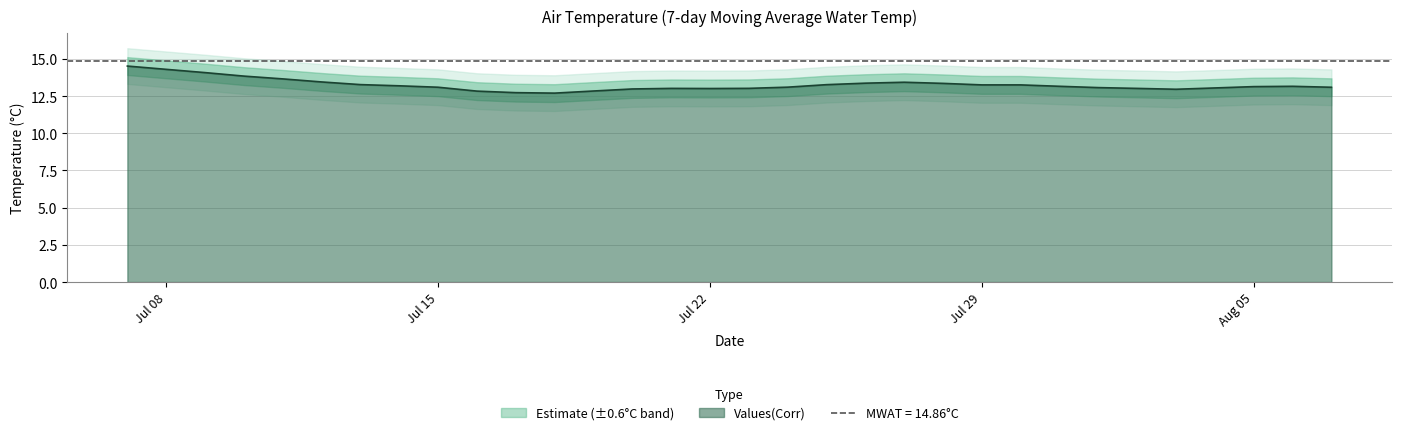

What is the ratio of the value at 2013-07-14 to the value at 2013-07-30?

1.0